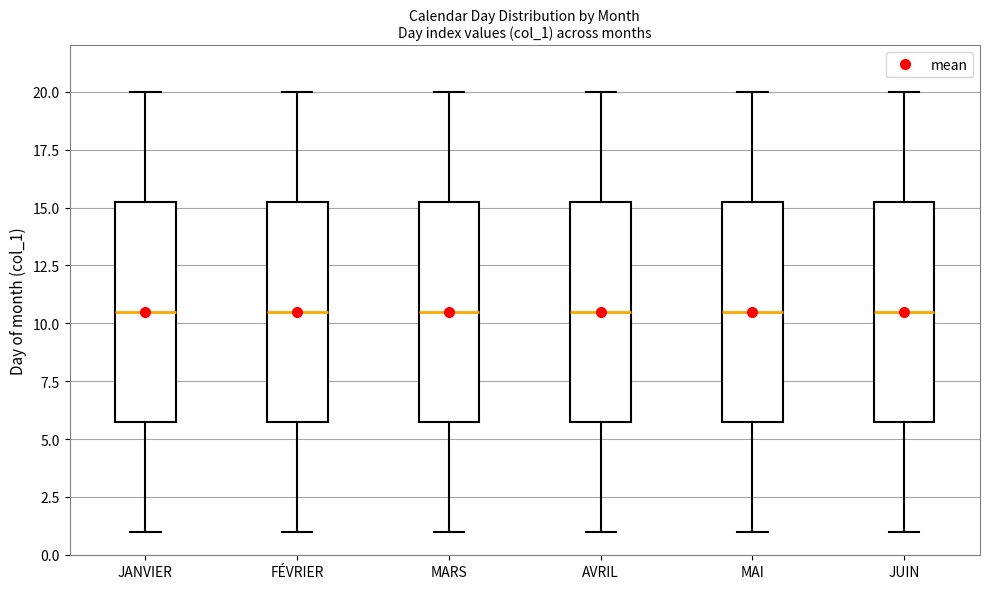

Reading left to right, read every box against the y-axis: the position of its median line, the range the box covers, and the ends of its whiskers. The values are not printed on the chart, so give them approximately, as read against the axis.

JANVIER: median 10.5, box 6.0 to 15.5, whiskers 1.0 to 20.0
FÉVRIER: median 10.5, box 6.0 to 15.5, whiskers 1.0 to 20.0
MARS: median 10.5, box 6.0 to 15.5, whiskers 1.0 to 20.0
AVRIL: median 10.5, box 6.0 to 15.5, whiskers 1.0 to 20.0
MAI: median 10.5, box 6.0 to 15.5, whiskers 1.0 to 20.0
JUIN: median 10.5, box 6.0 to 15.5, whiskers 1.0 to 20.0